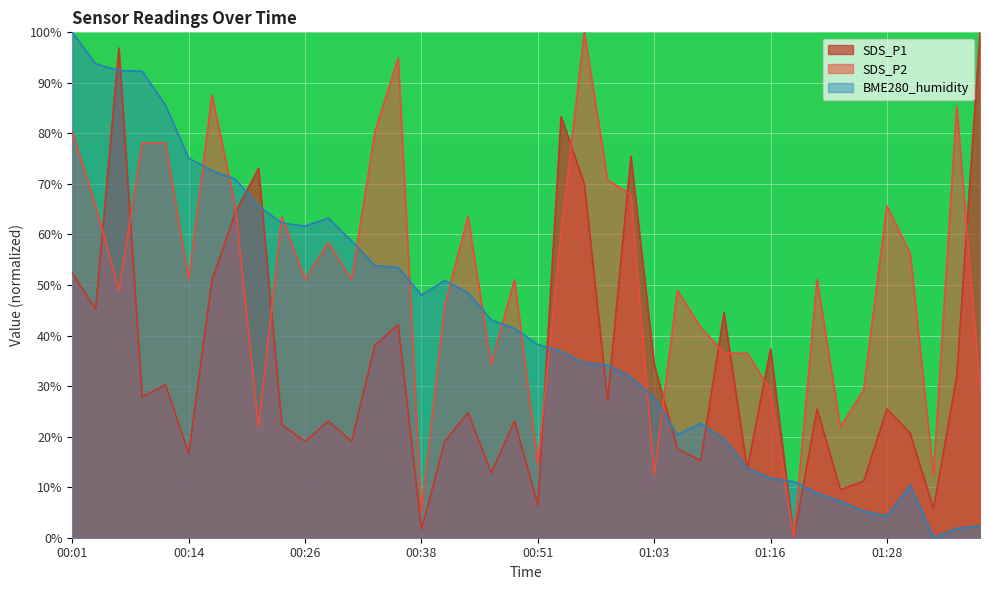

Reading right to left, transcribe all the data shown in this chart.

SDS_P1: 100.0	31.9	5.7	20.7	25.5	11.2	9.5	25.5	0.0	37.4	13.6	44.5	15.2	17.6	34.3	75.5	27.1	70.0	83.3	6.4	23.1	12.9	24.8	19.0	1.7	42.1	38.1	19.0	23.1	19.0	22.4	73.1	64.3	51.0	16.7	30.2	27.9	96.9	45.2	52.4
SDS_P2: 29.2	85.4	12.4	56.2	65.7	29.2	21.9	51.1	0.0	29.2	36.5	36.5	41.6	48.9	12.4	67.9	70.8	100.0	60.6	14.6	51.1	34.3	63.5	46.0	5.1	94.9	80.3	51.1	58.4	51.1	63.5	21.9	65.7	87.6	51.1	78.1	78.1	48.9	65.7	80.3
BME280_humidity: 2.3	1.8	0.0	10.4	4.3	5.3	7.2	8.8	11.1	11.7	13.8	19.5	22.6	20.4	27.7	31.7	34.2	34.6	36.9	38.2	41.4	43.1	48.5	50.9	48.0	53.5	53.8	58.7	63.2	61.7	62.3	65.7	70.9	72.6	75.1	85.6	92.3	92.4	93.8	100.0